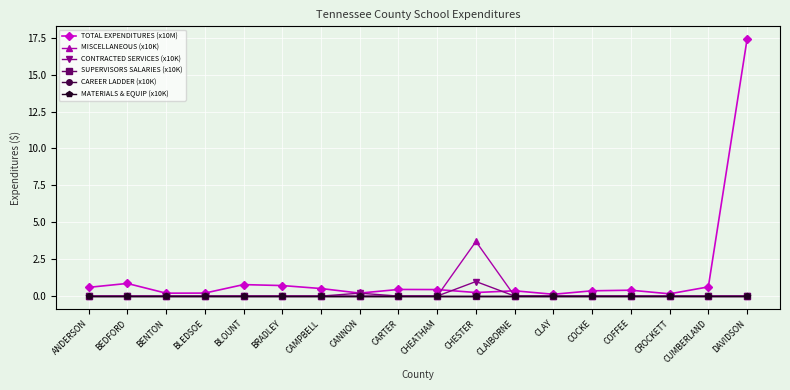

Which label corresponds to the smallest value in the chart?

ANDERSON